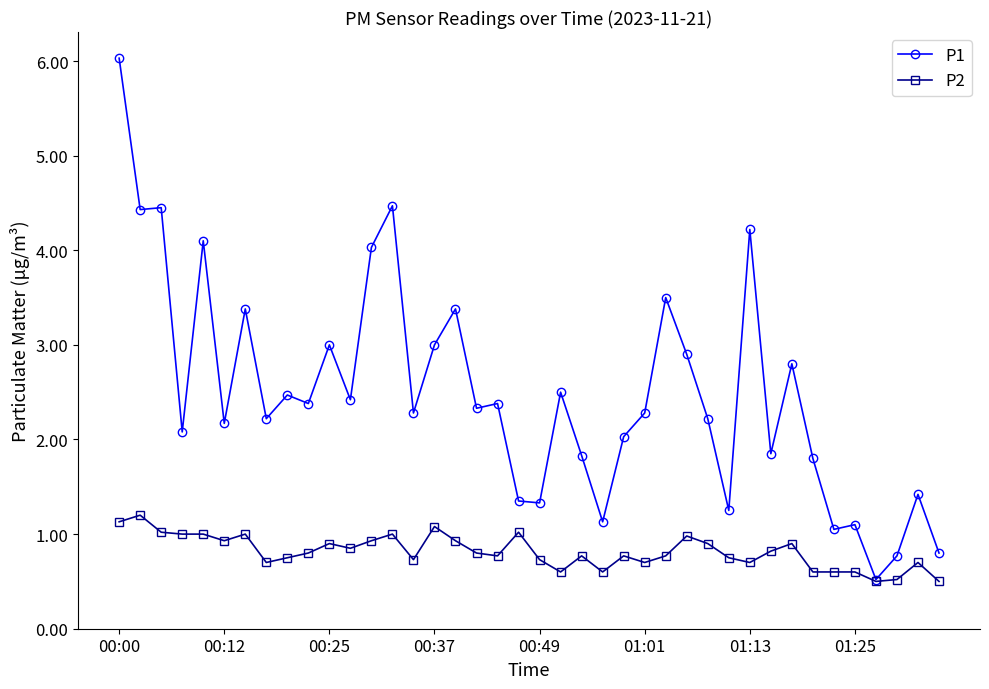

List the series in order of their peak value, lowest first.

P2, P1